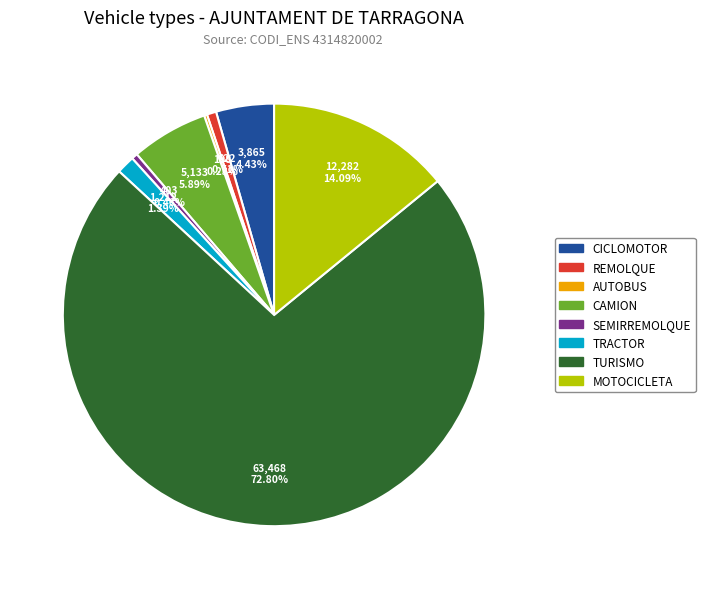

Do SEMIRREMOLQUE and MOTOCICLETA together represent more than half of the pie?

No